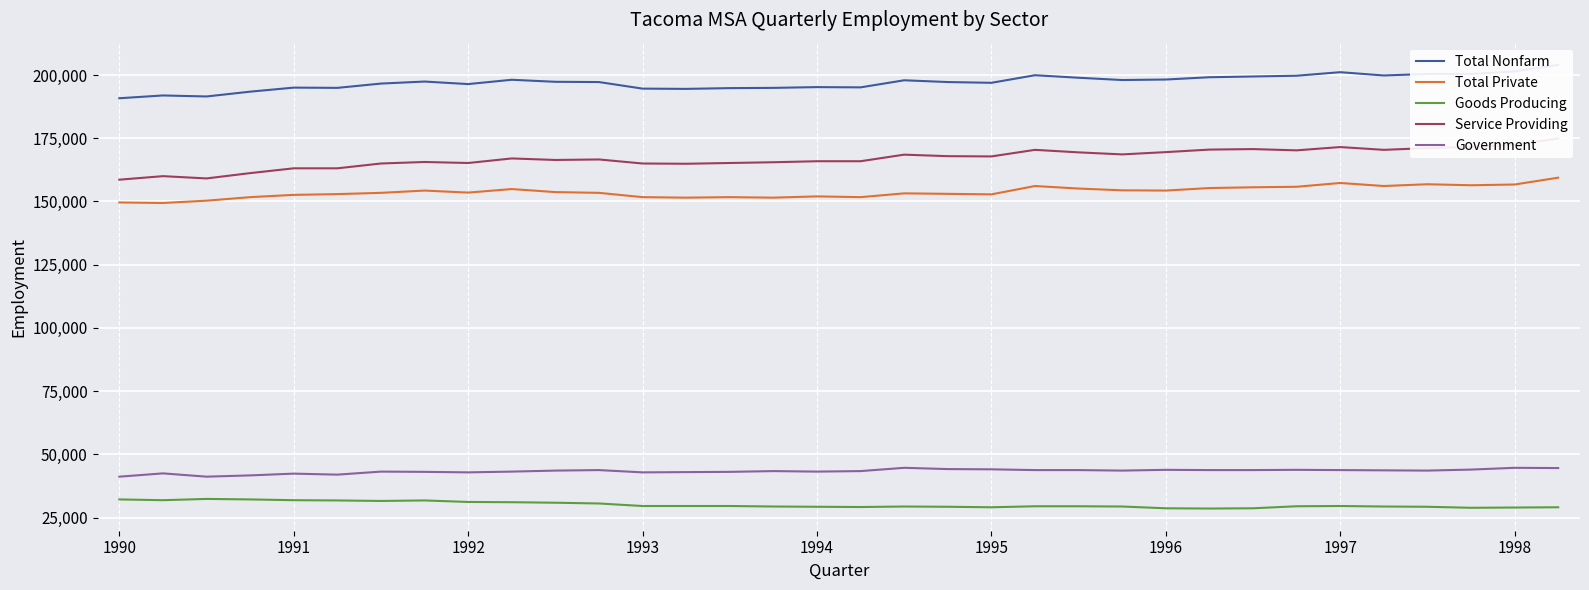

What is the difference between the Total Private values at 21 and 26?

500